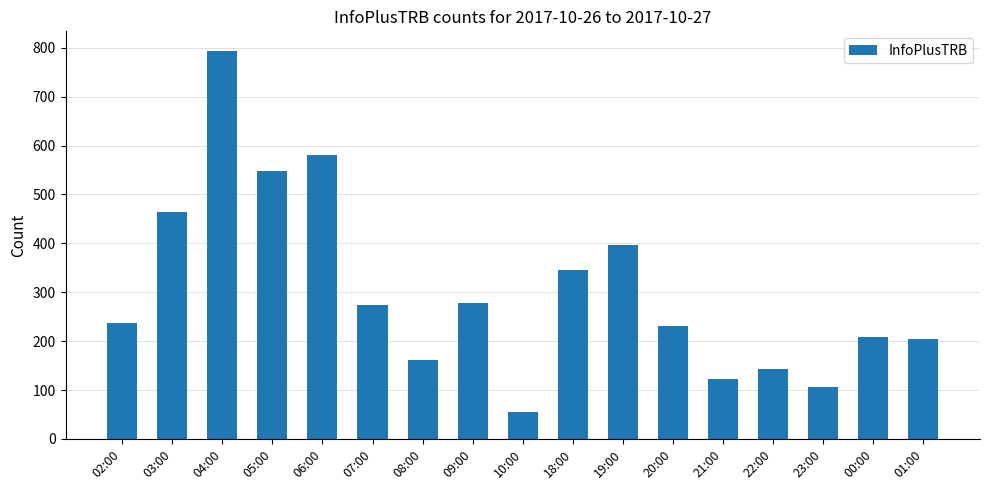

What is the label of the 4th bar from the right?

22:00